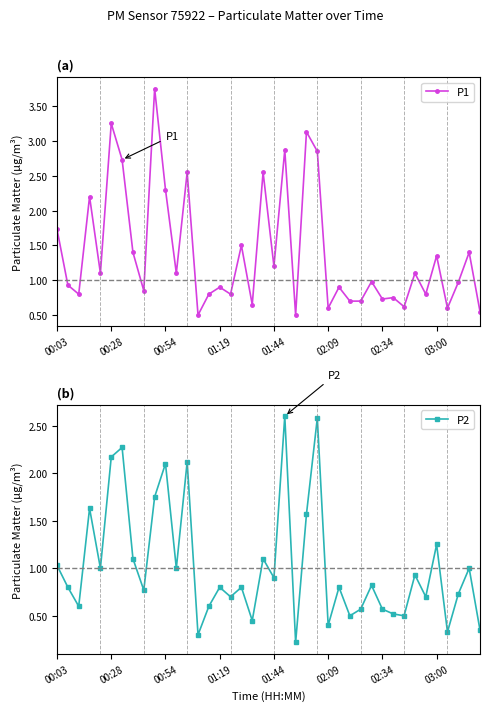

Does the chart have visible grid lines?

No